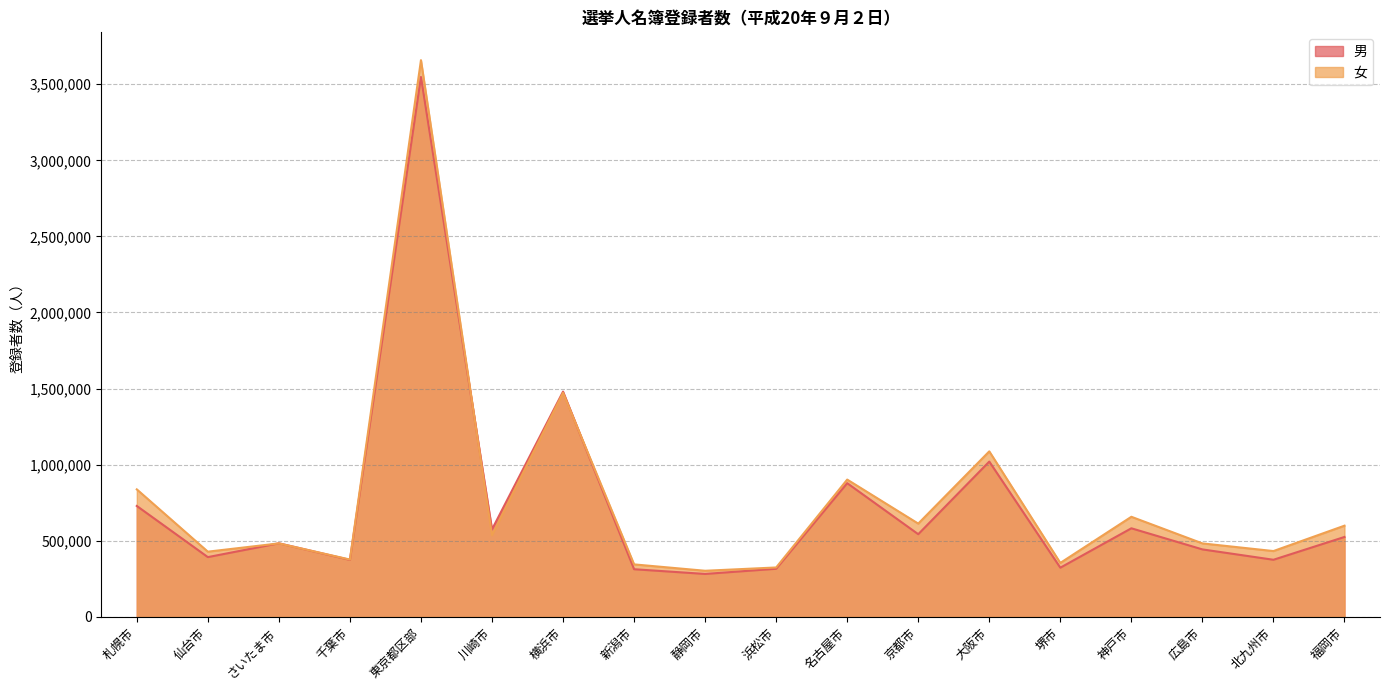

Reading left to right, what are all the values shown in this chart?

男: 札幌市=728873	仙台市=392741	さいたま市=483544	千葉市=374635	東京都区部=3547341	川崎市=574821	横浜市=1480163	新潟市=313147	静岡市=282129	浜松市=316194	名古屋市=878529	京都市=543250	大阪市=1020518	堺市=323243	神戸市=582111	広島市=443437	北九州市=375354	福岡市=525146
女: 札幌市=837873	仙台市=428545	さいたま市=482906	千葉市=376764	東京都区部=3657901	川崎市=537352	横浜市=1472370	新潟市=344950	静岡市=303058	浜松市=324760	名古屋市=902183	京都市=612941	大阪市=1087657	堺市=354654	神戸市=657773	広島市=482878	北九州市=432560	福岡市=599307